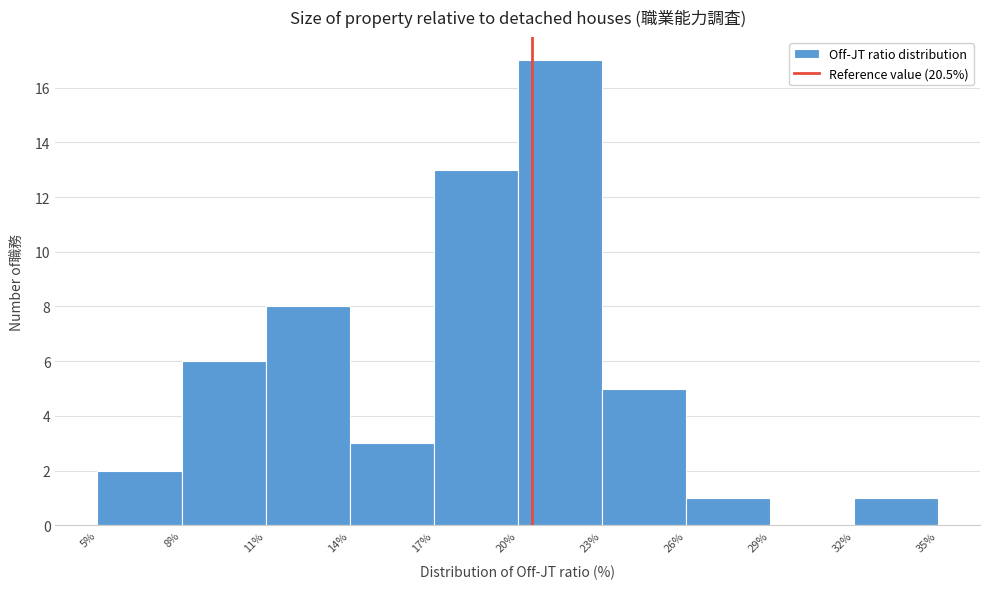

Reading left to right, transcribe this chart: for each bar, give the range it covers on the x-axis and its height. The values are not printed on the chart, so give them approximately, as read against the axis.

5% to 8%: 2
8% to 11%: 6
11% to 14%: 8
14% to 17%: 3
17% to 20%: 13
20% to 23%: 17
23% to 26%: 5
26% to 29%: 1
29% to 32%: 0
32% to 35%: 1